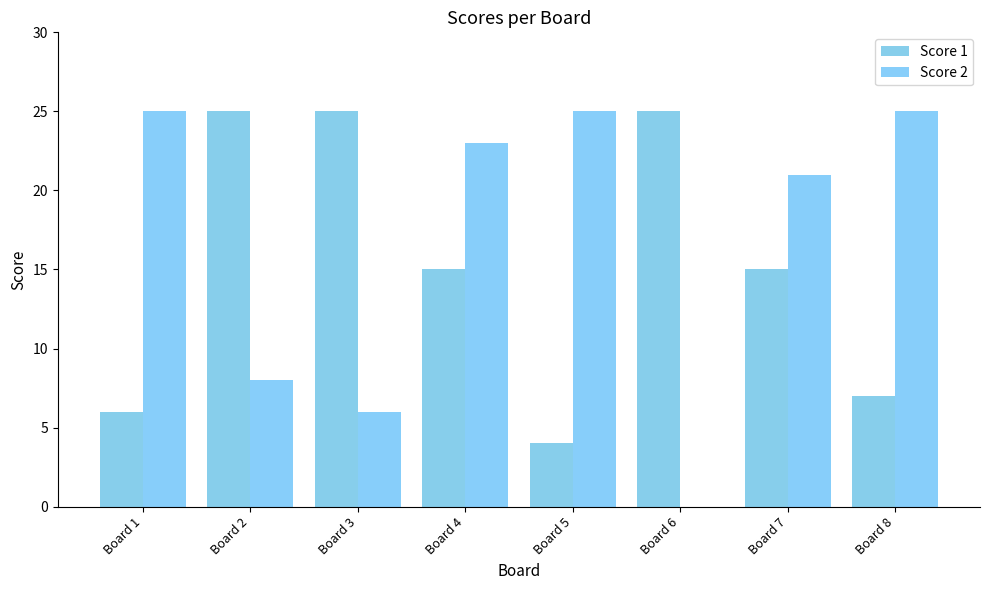

The Score 1 series shows 4 at Board 5. True or false?

True